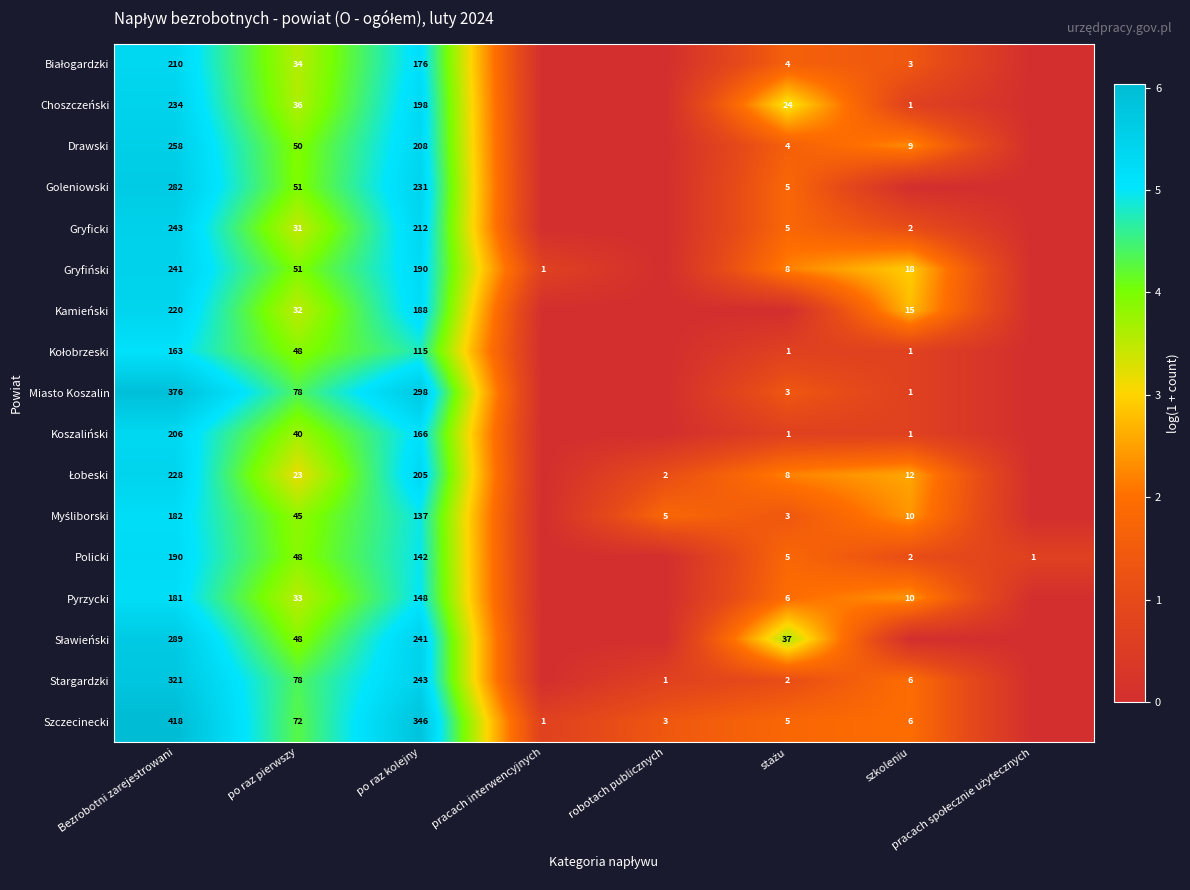

What is the total value across all series at Bezrobotni zarejestrowani?

4242